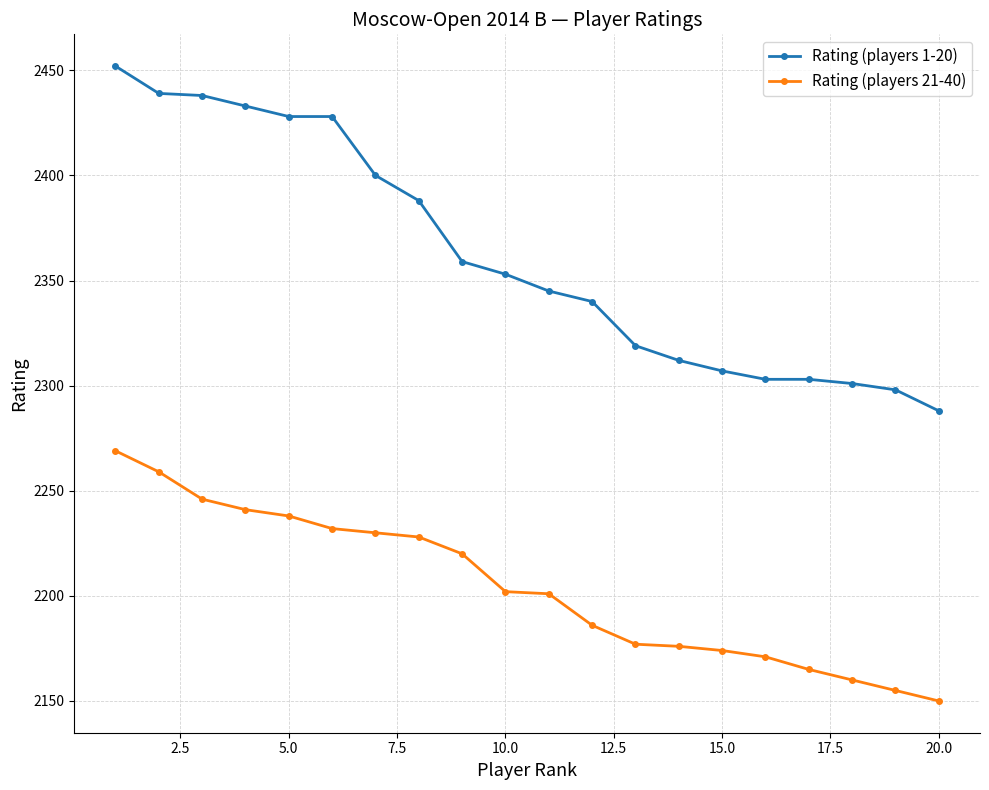

True or false: Rating (players 1-20) and Rating (players 21-40) cross at least once.

False